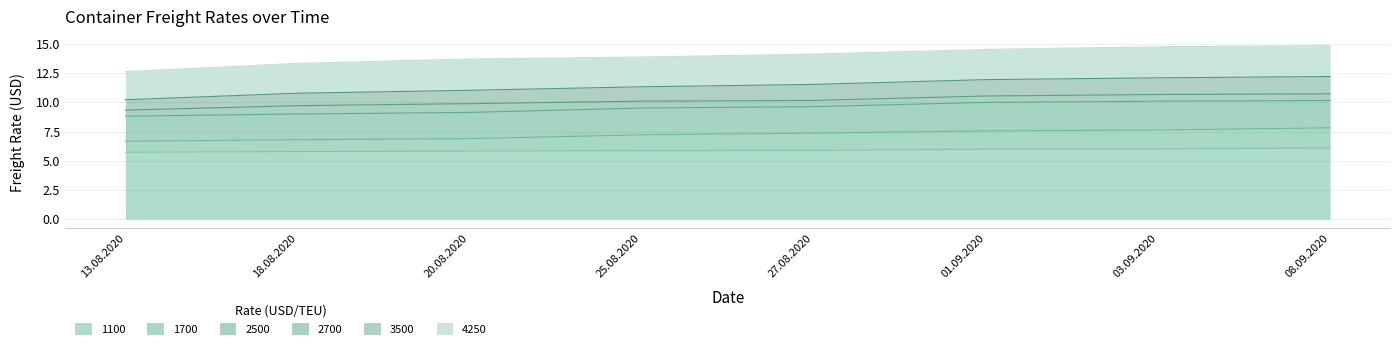

What is the difference between the second highest and minimum values in the 3500 series?

1.9